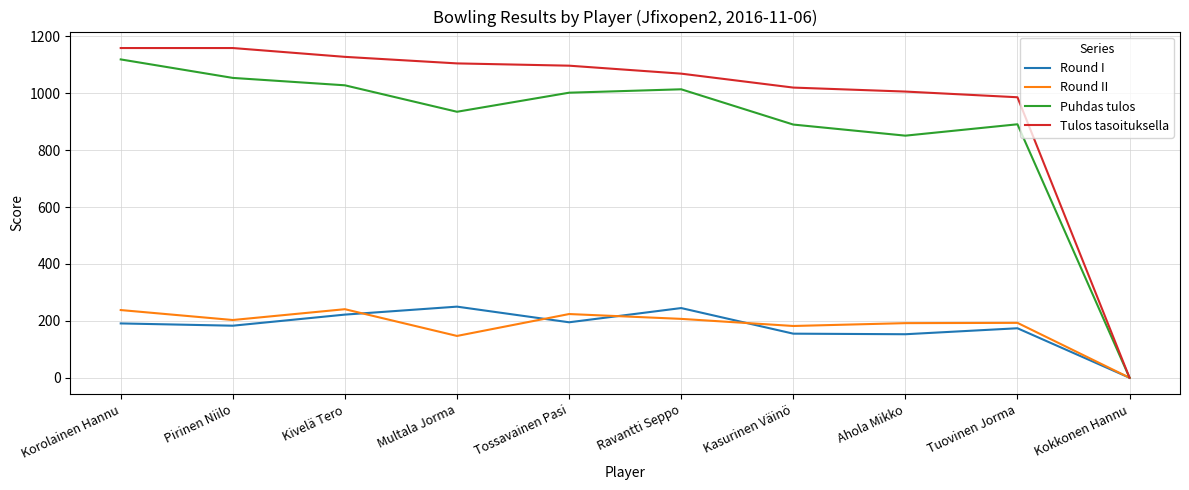

What is the maximum value for Tulos tasoituksella?

1159